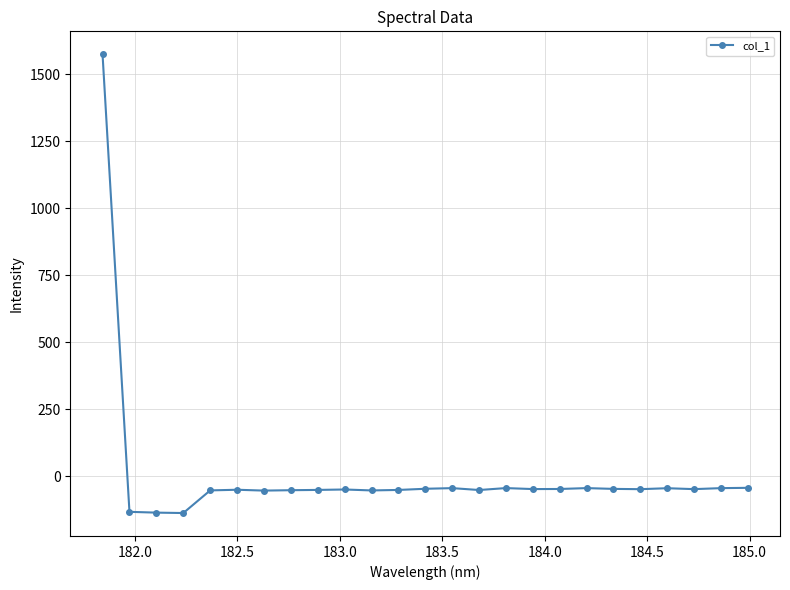

How many lines are shown in the chart?

1